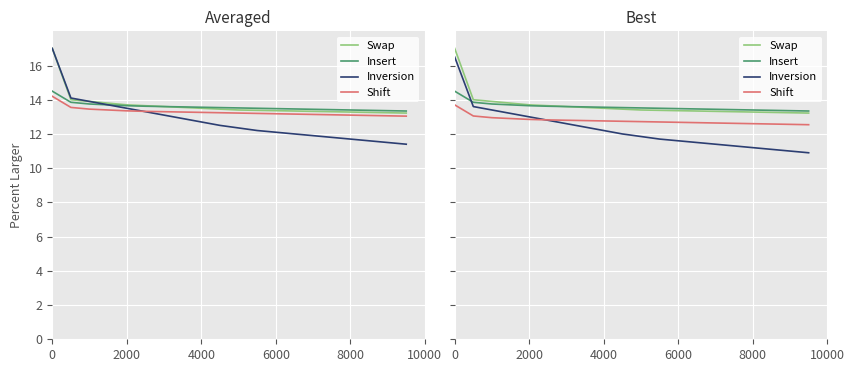

What is the sum of all Inversion values?

245.2